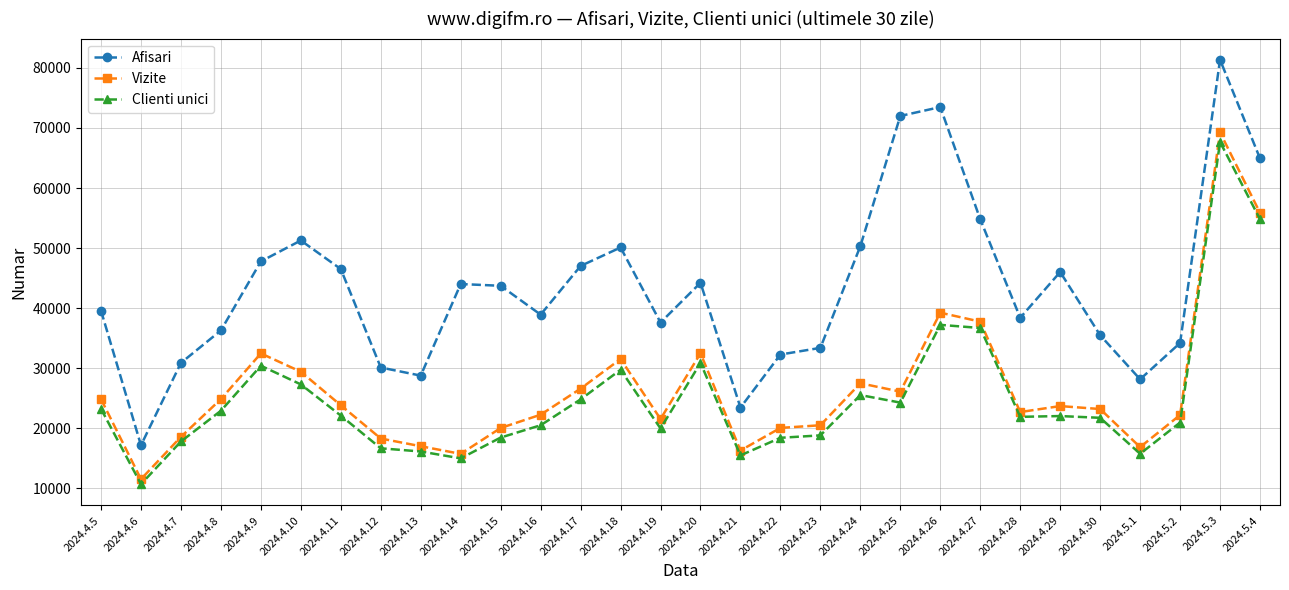

What is the difference between the Vizite values at 2024.4.16 and 2024.4.11?

1570